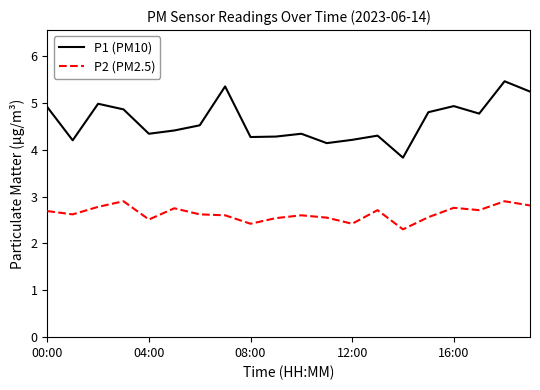

True or false: P2 (PM2.5) and P1 (PM10) cross at least once.

False